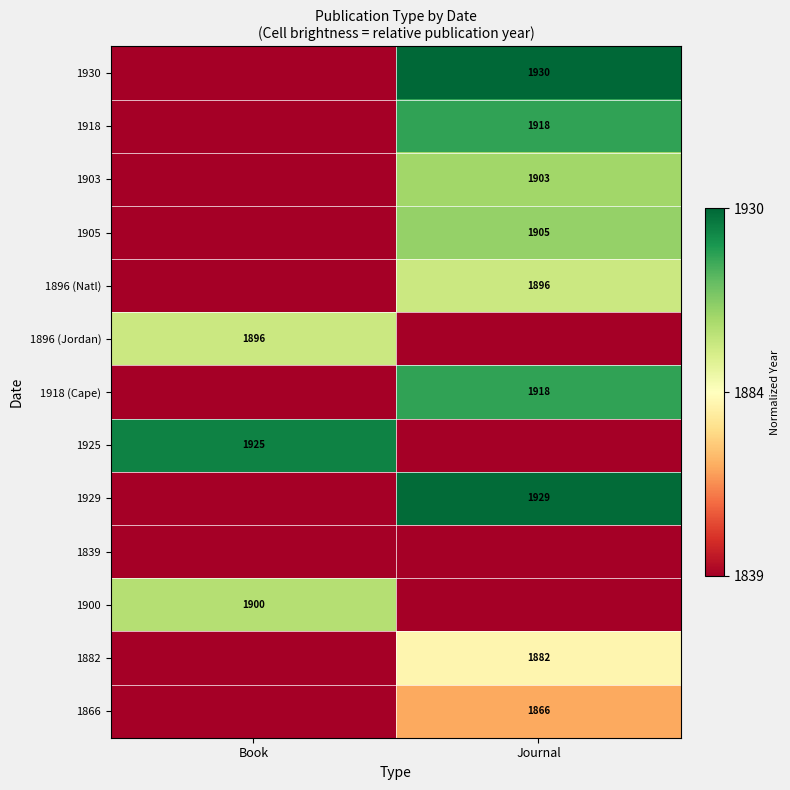

Is the value of 1930 at Journal greater than the value of 1882 at Journal?

Yes